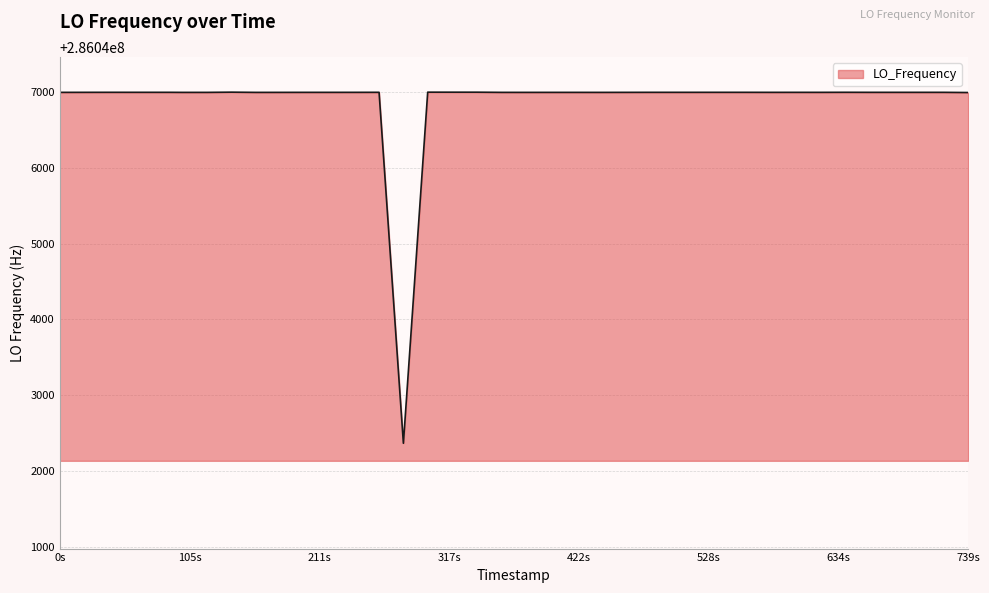

What is the smallest value displayed?

286042365.4